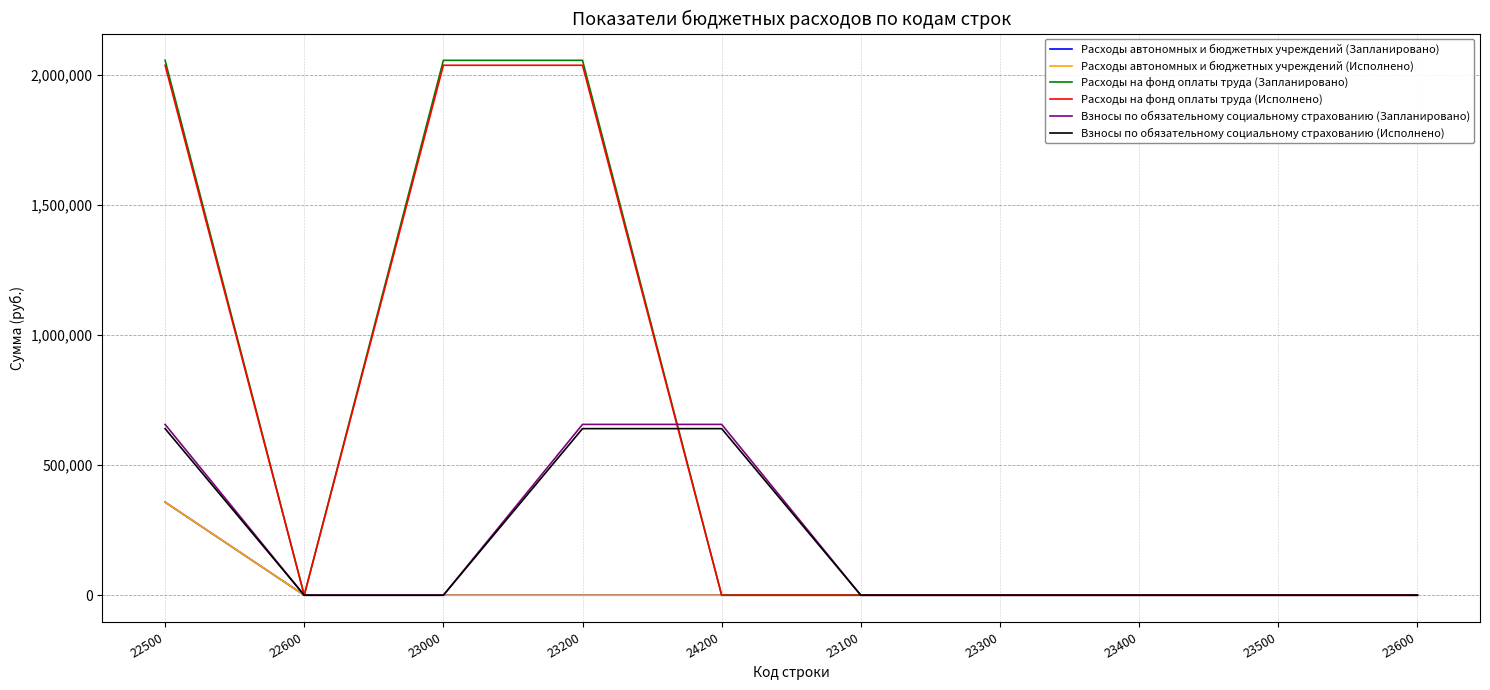

The value of Взносы по обязательному социальному страхованию (Исполнено) at 23500 is 0.0. True or false?

True